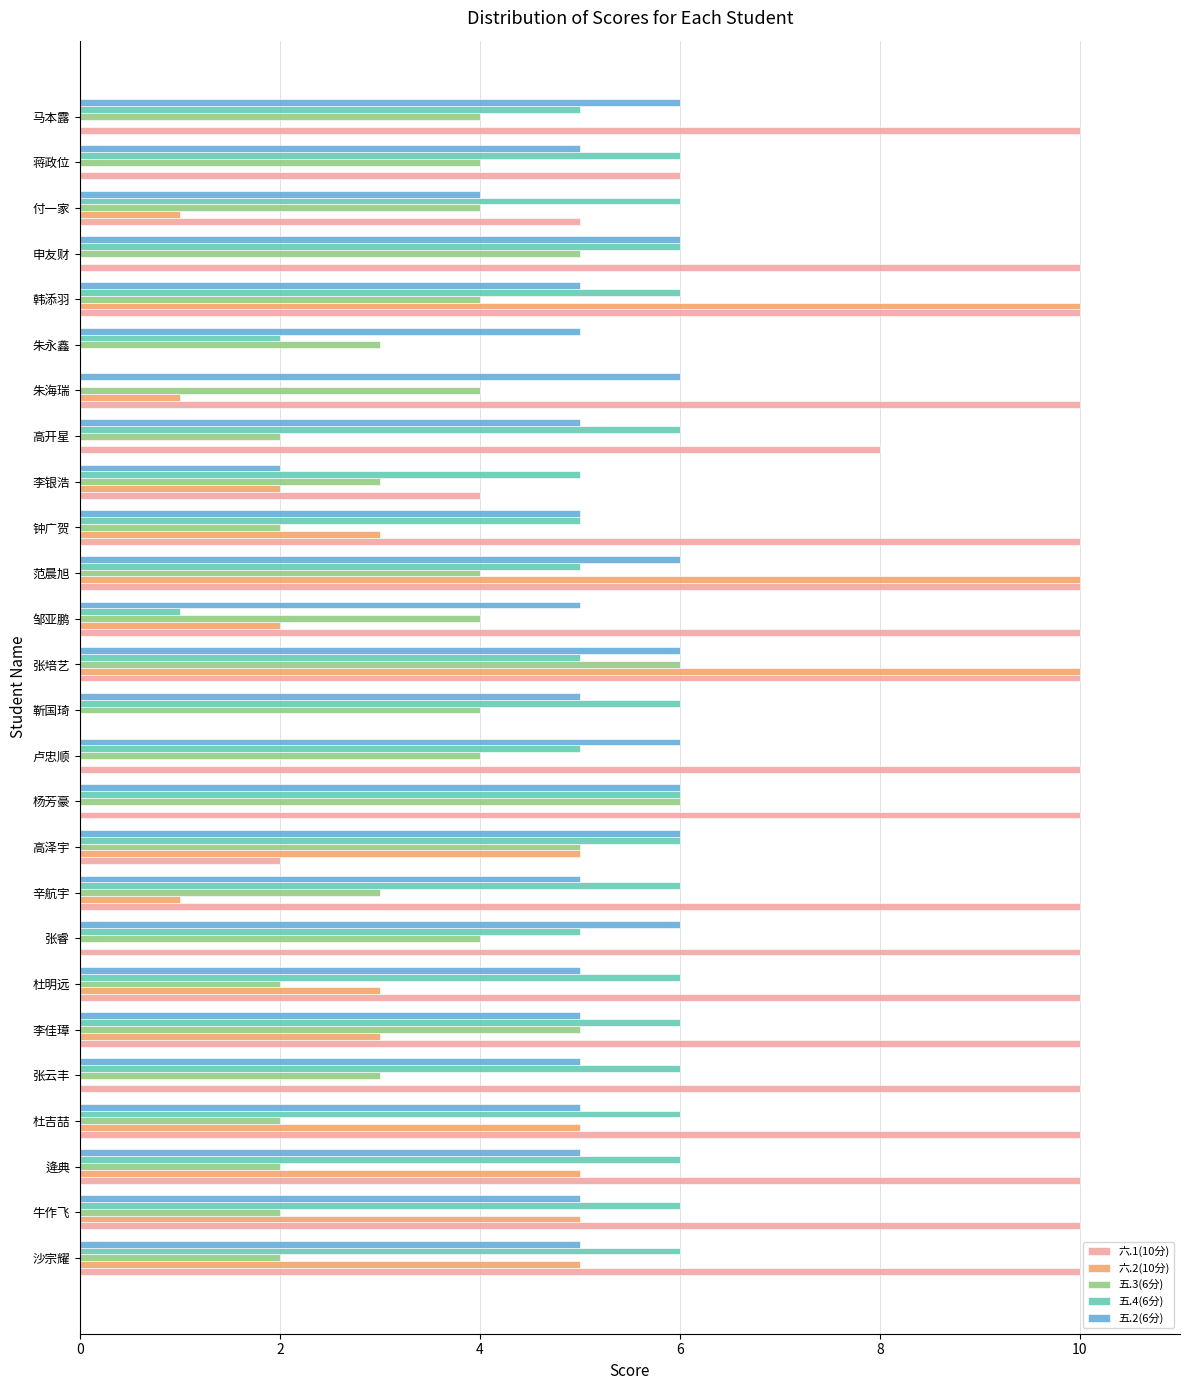

True or false: 五.4(6分) has a value of 2 at 朱永鑫.

True